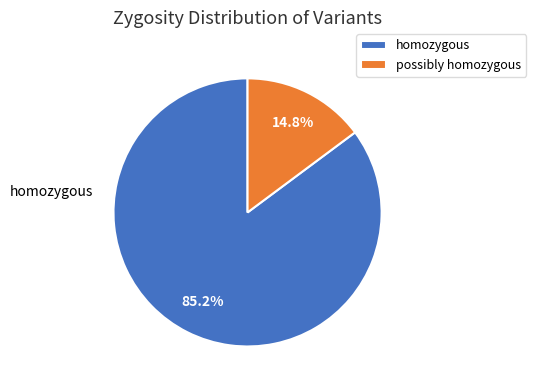

Is it true that homozygous is 85% of the pie?

True